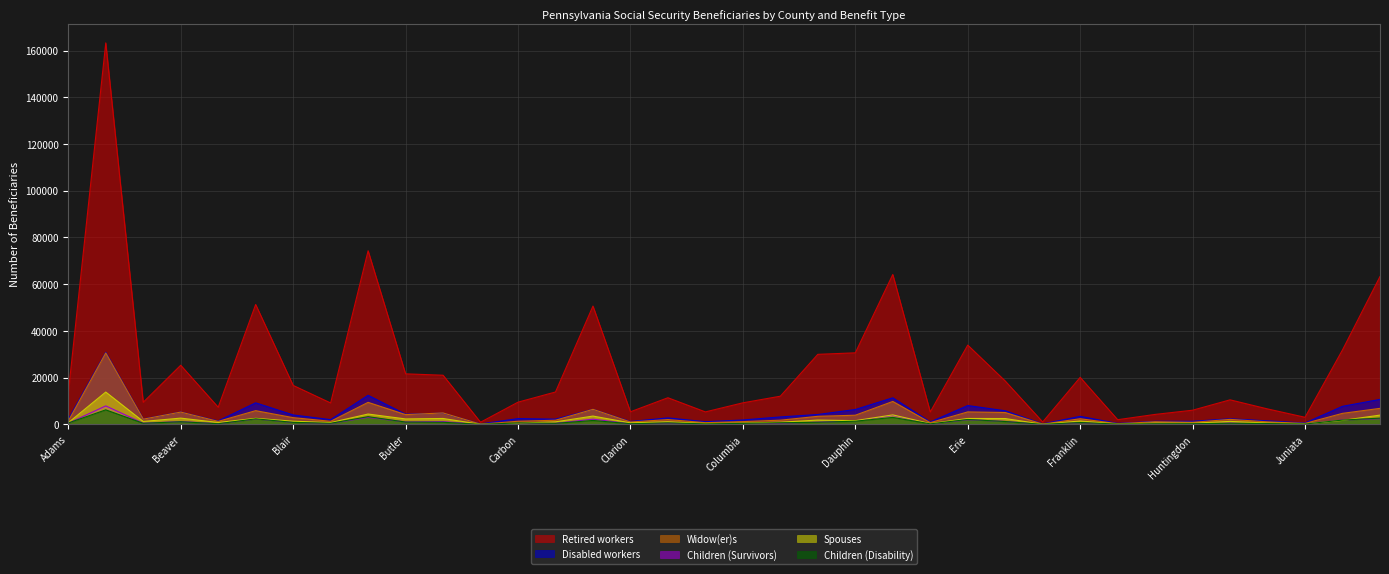

Is it true that Widow(er)s equals 2365 at Adams?

False